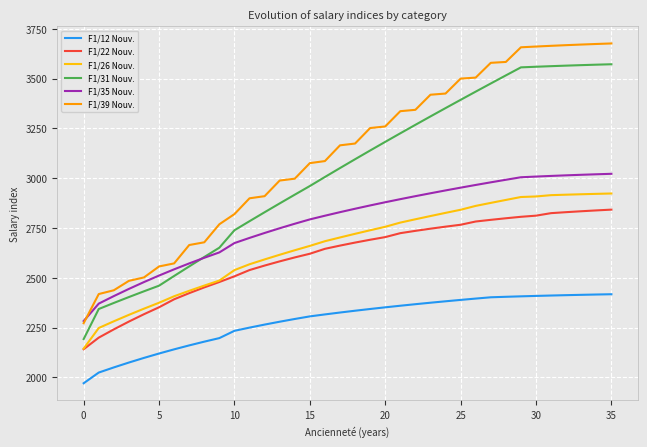

True or false: F1/39 Nouv. and F1/31 Nouv. cross at least once.

False